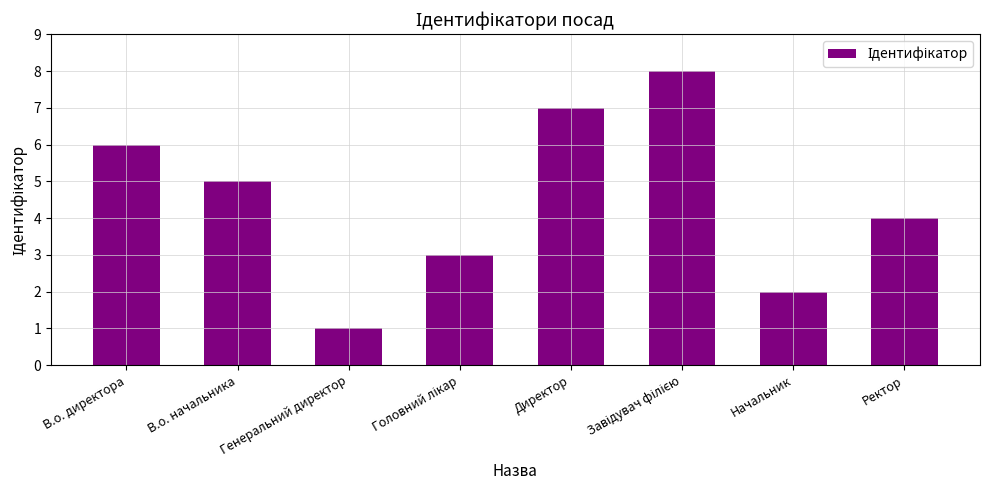

What is the ratio of the value at В.о. начальника to the value at В.о. директора?

0.8